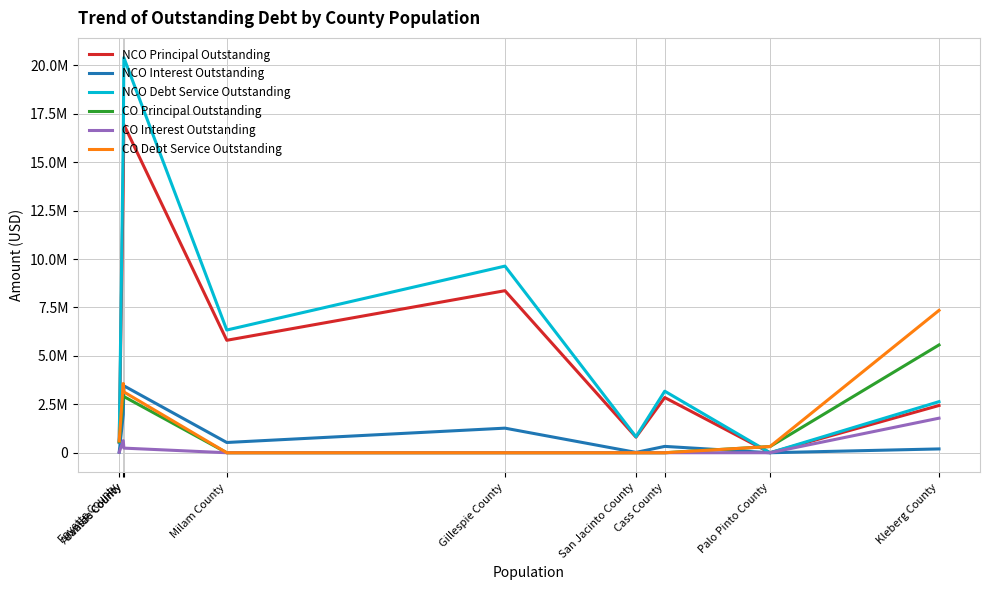

Is this an area chart (filled region under the line)?

No